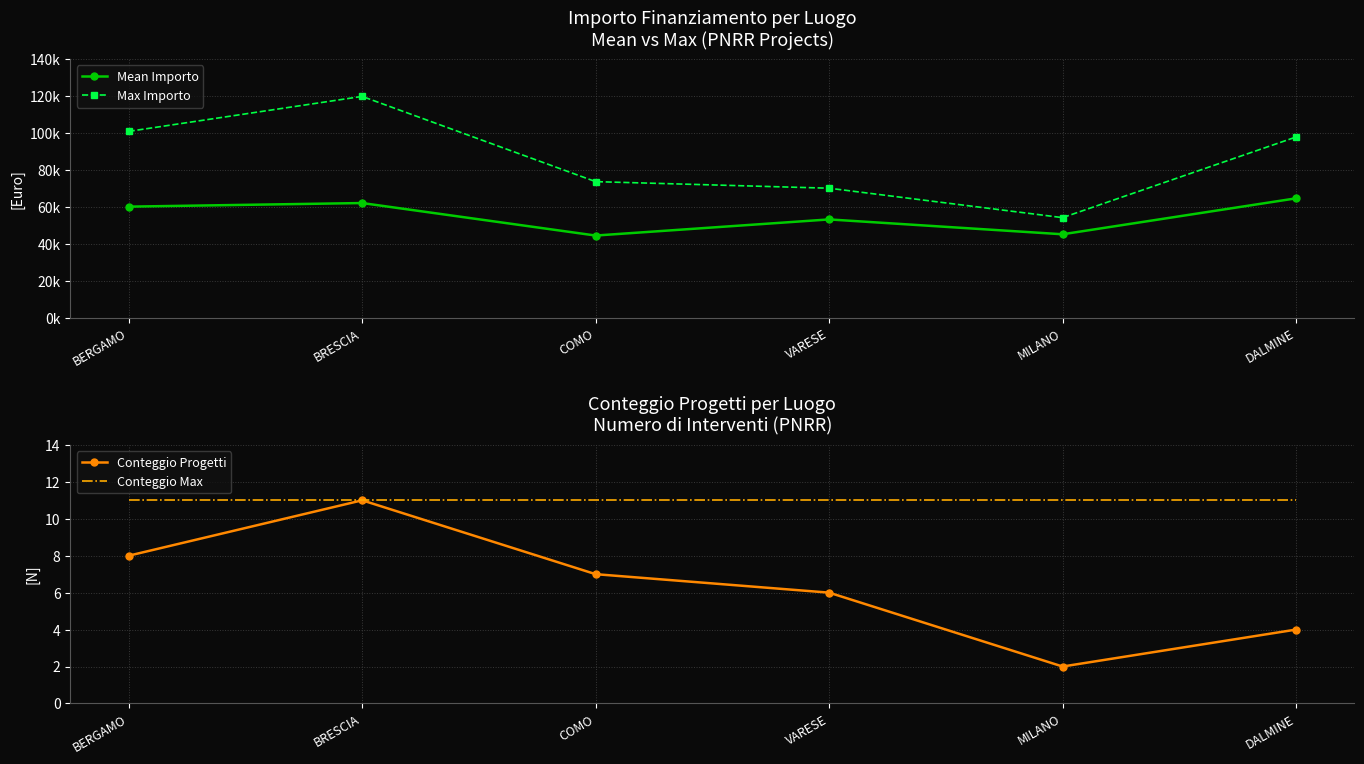

List the series in order of their peak value, highest first.

Max Importo, Mean Importo, Conteggio Progetti, Conteggio Max